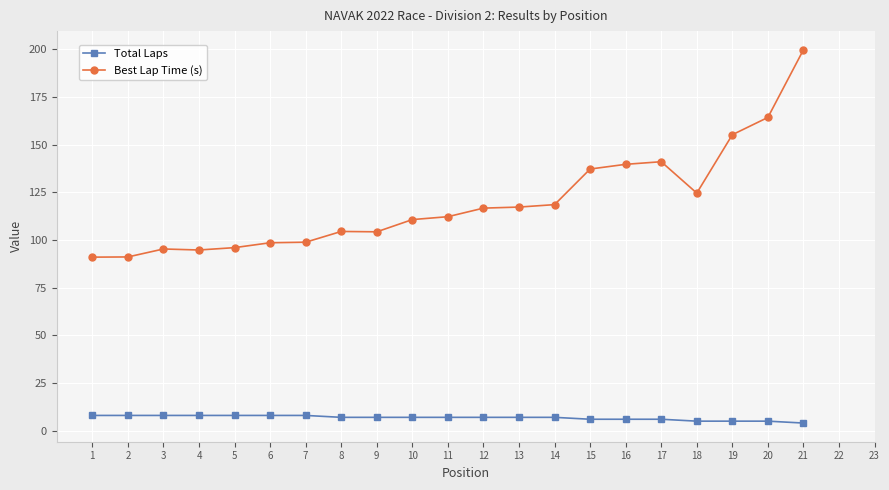

What is the difference between the Best Lap Time (s) values at 5 and 15?

41.2